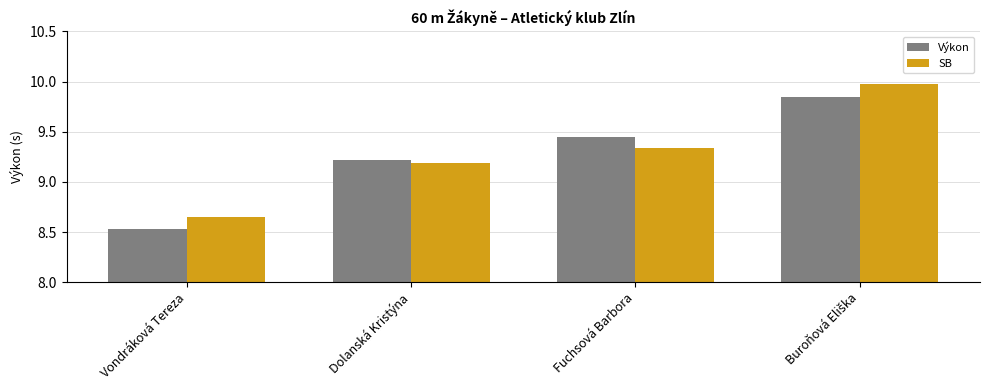

Is the value of SB at Vondráková Tereza greater than the value of Výkon at Dolanská Kristýna?

No